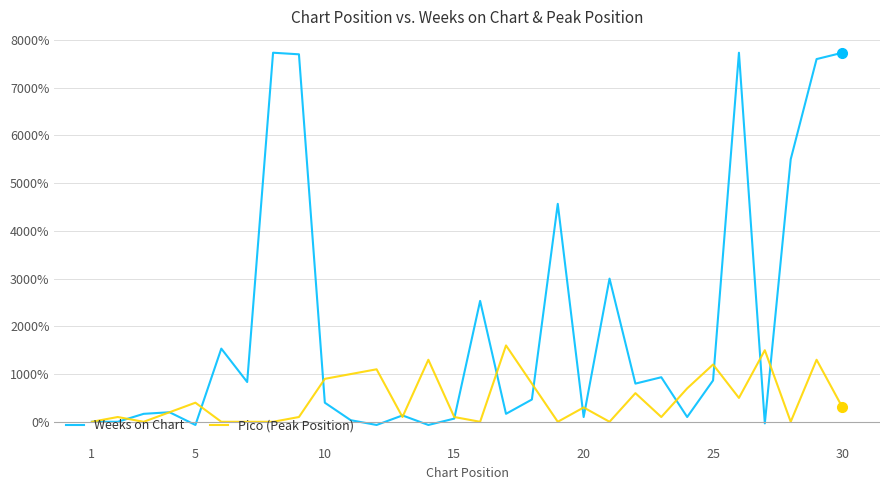

At how many categories does at least one series exceed 6889?

5